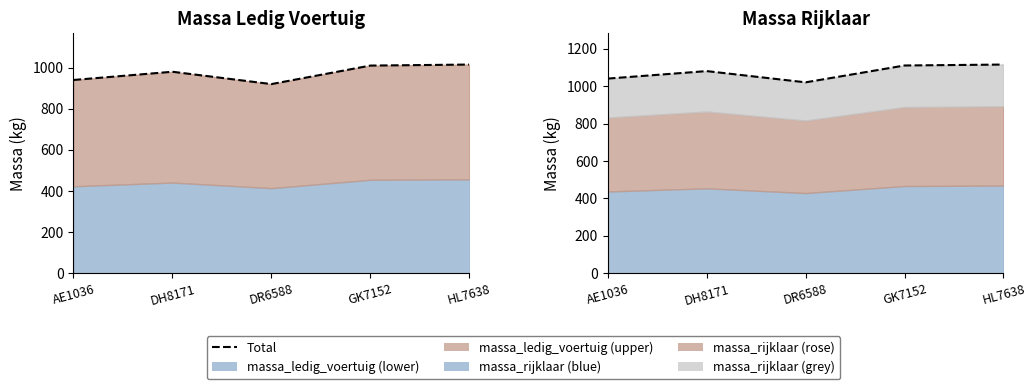

Does the chart display data point markers on the line(s)?

No